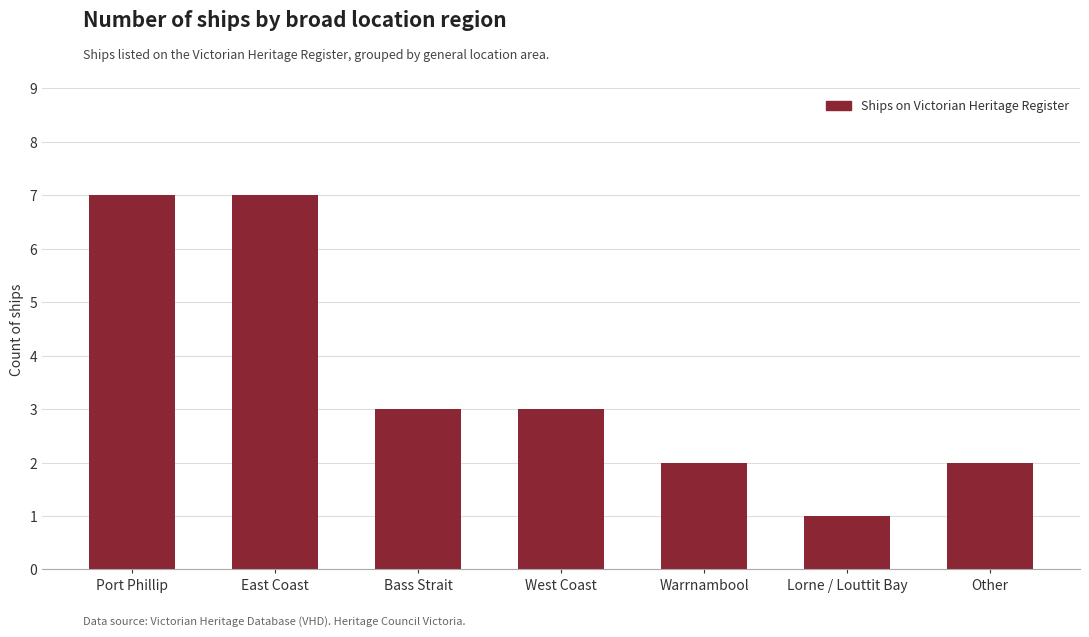

What is the difference between the values at West Coast and Port Phillip?

4